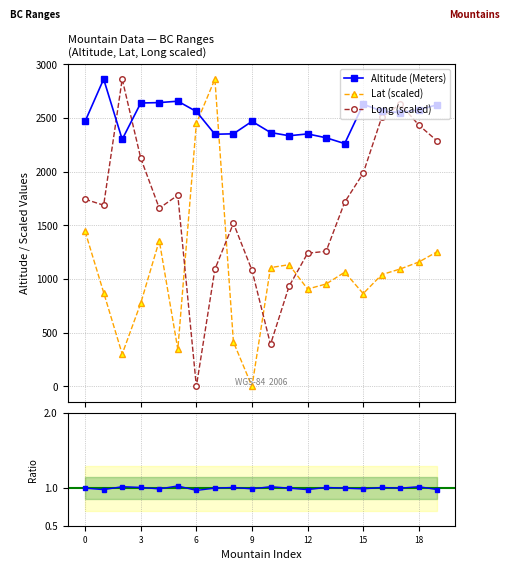

Where do Lat (scaled) and Ratio first cross each other?

8 and 9